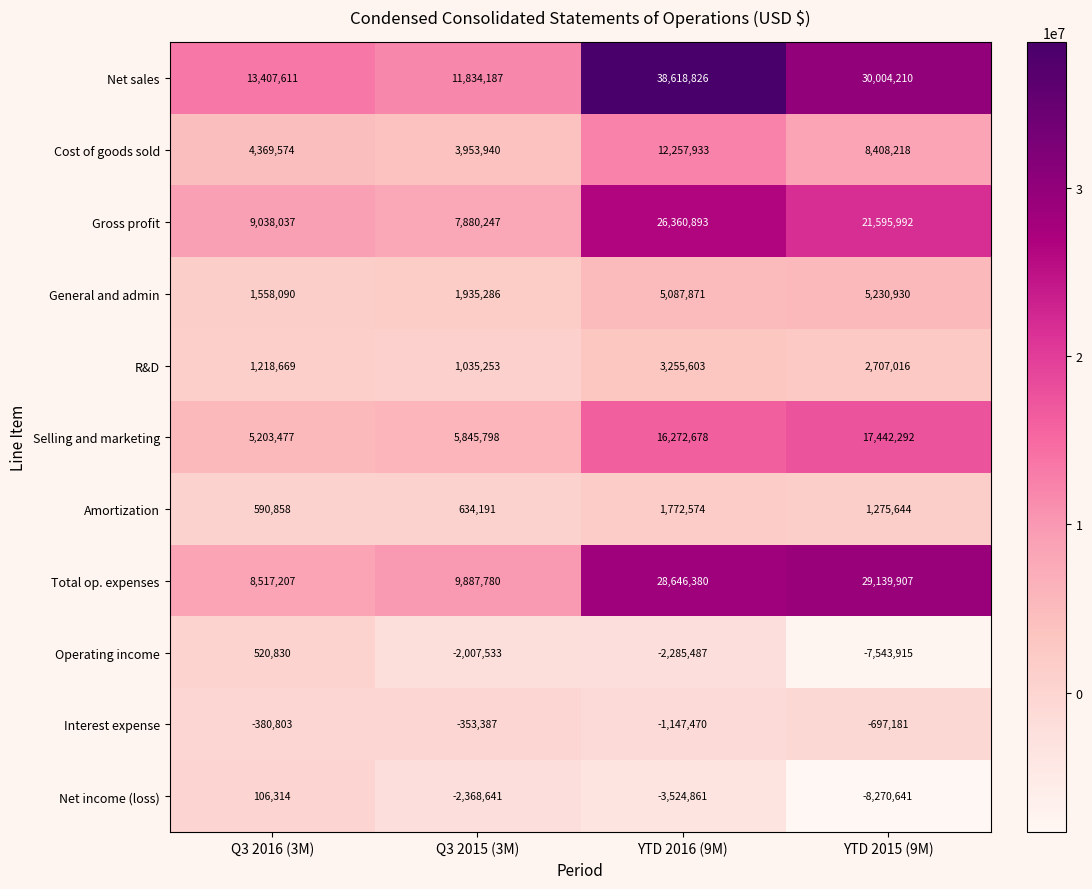

Which series has the largest total across all categories?

Net sales